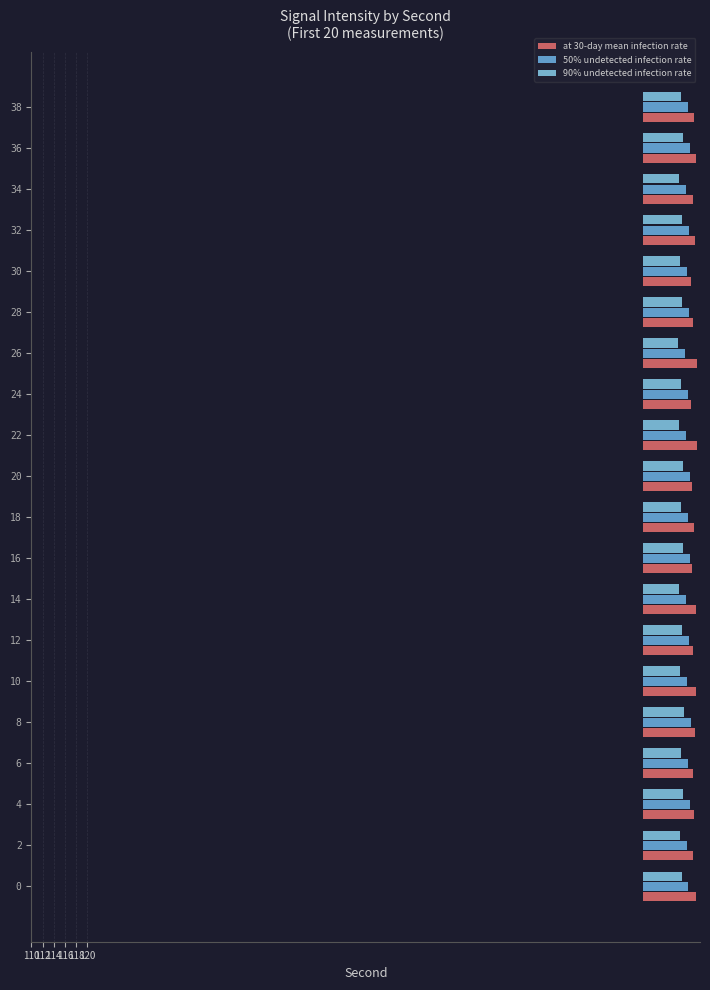

At how many categories does at least one series exceed 8?

20